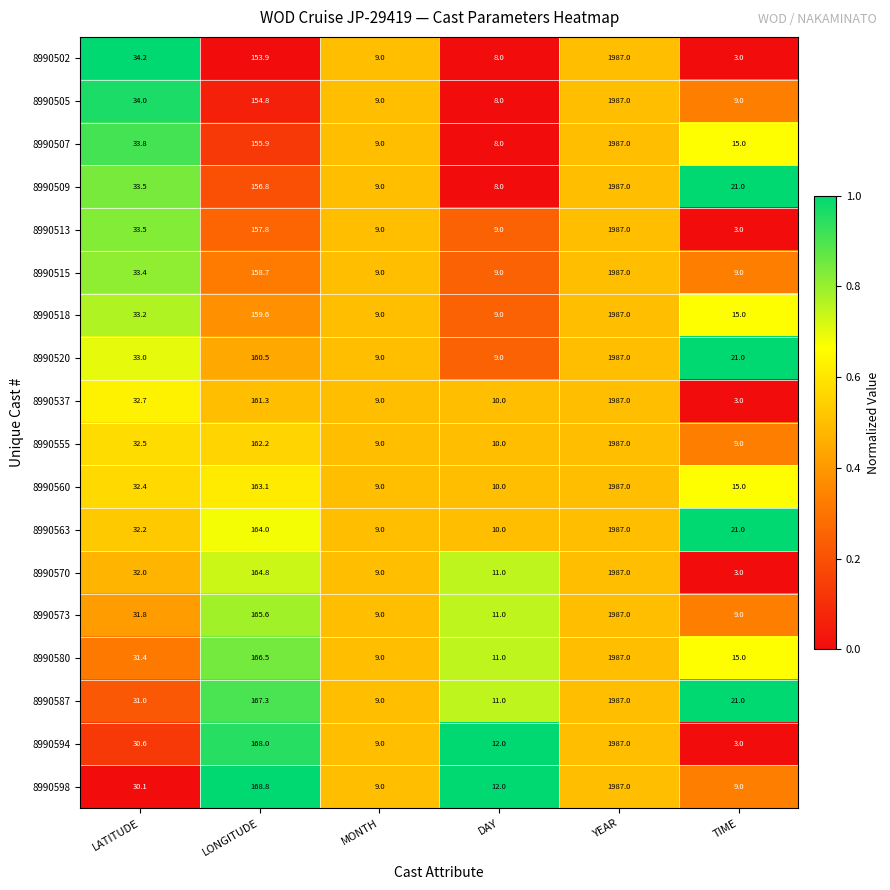

Which series changed the most between LONGITUDE and YEAR?

8990502